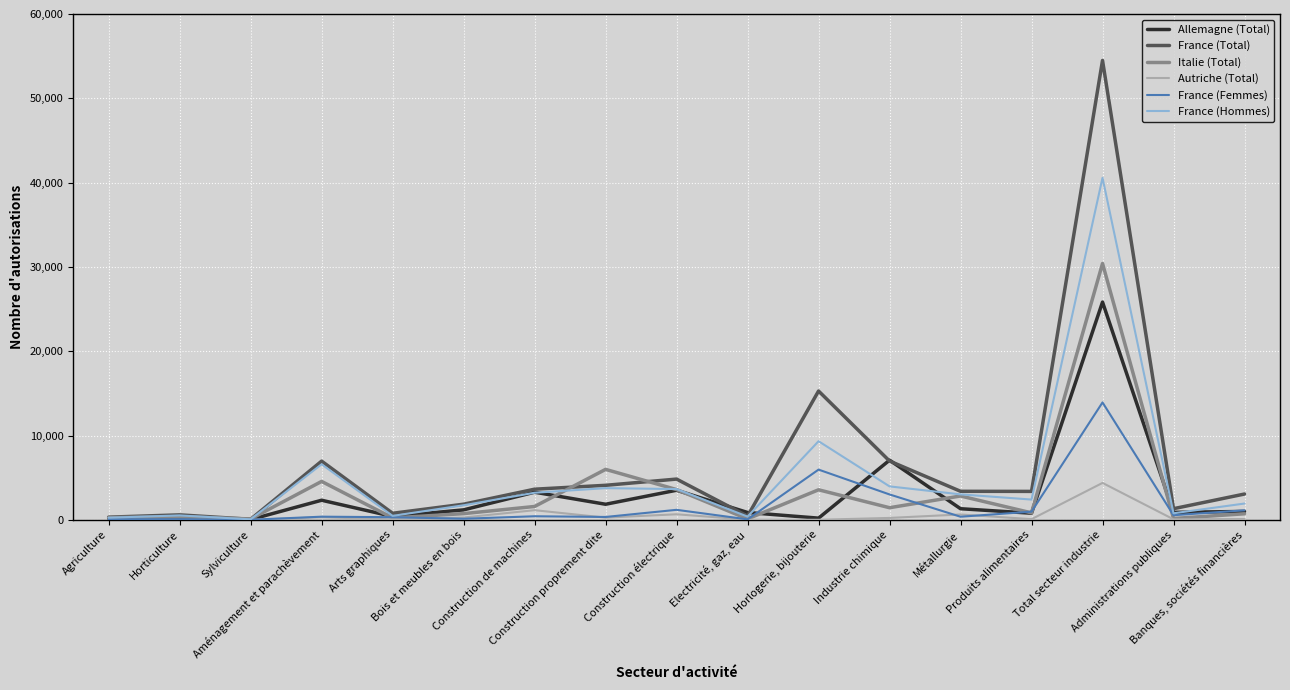

What are all the series names shown in the legend?

Allemagne (Total), France (Total), Italie (Total), Autriche (Total), France (Femmes), France (Hommes)